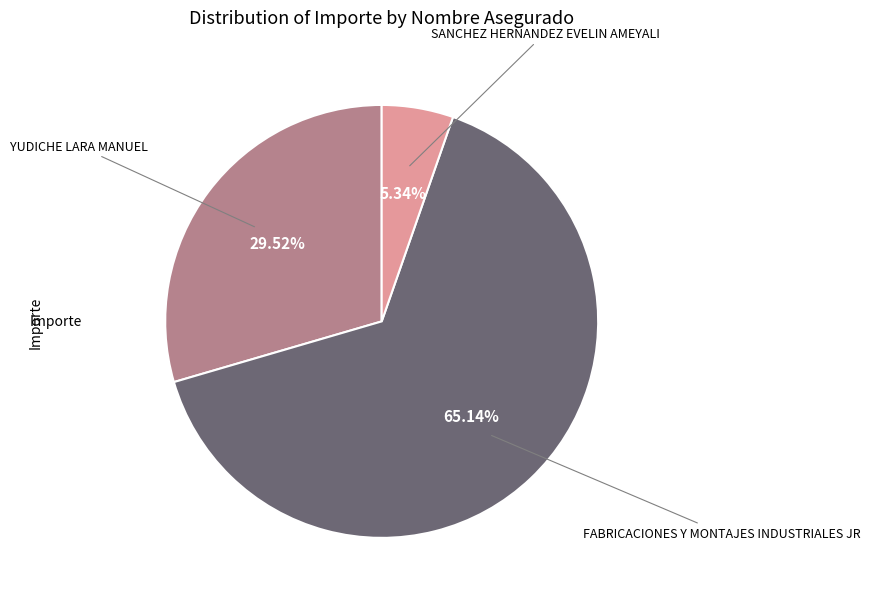

Is there a majority slice in this chart?

Yes